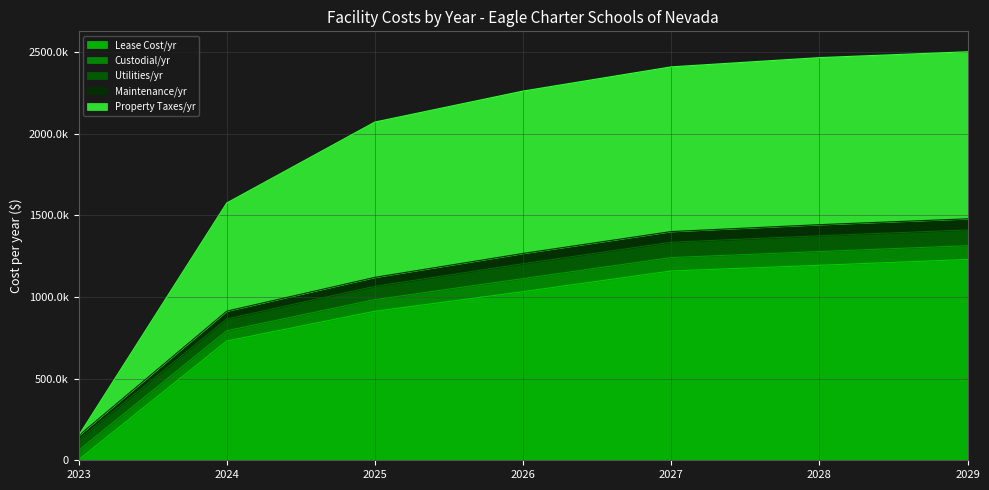

Which label corresponds to the largest value in the chart?

2029